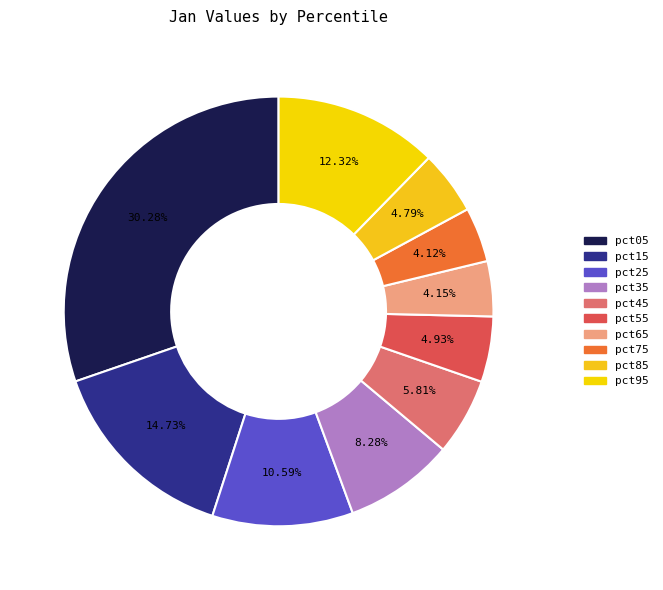

Which slice is the smallest?

pct75